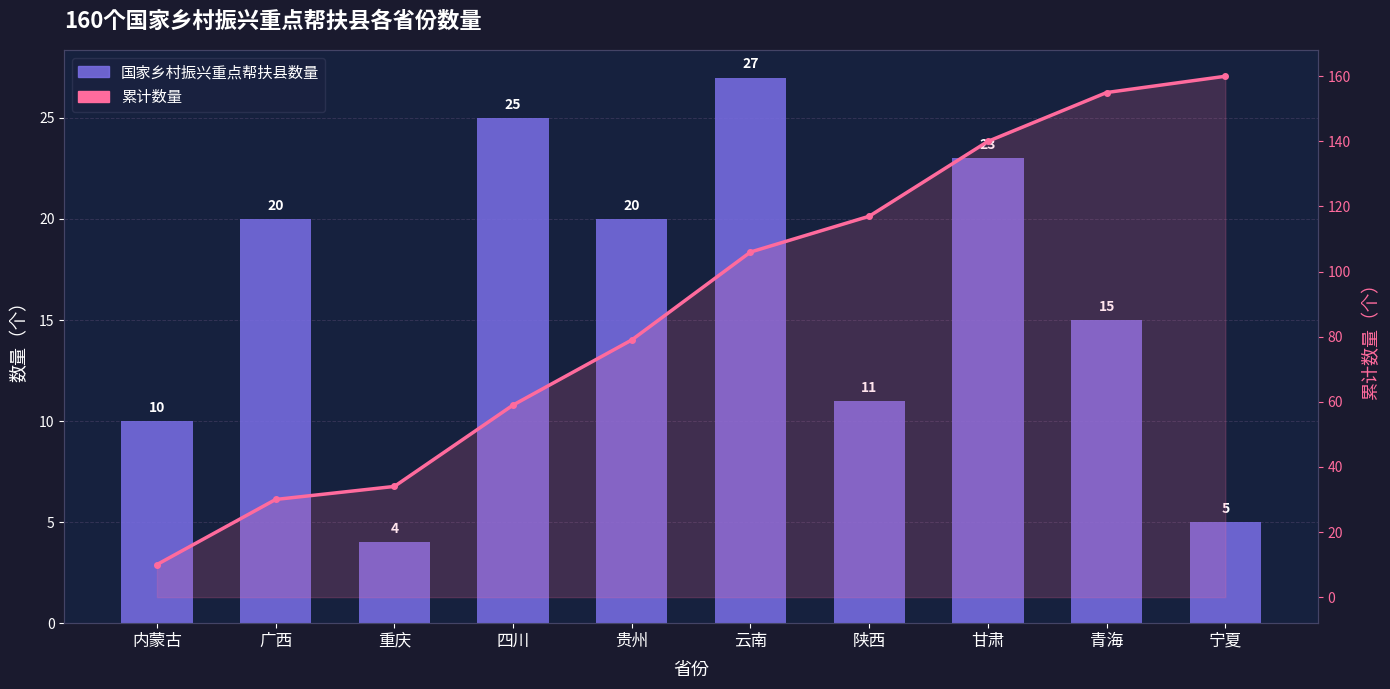

At how many categories does at least one series exceed 109?

4